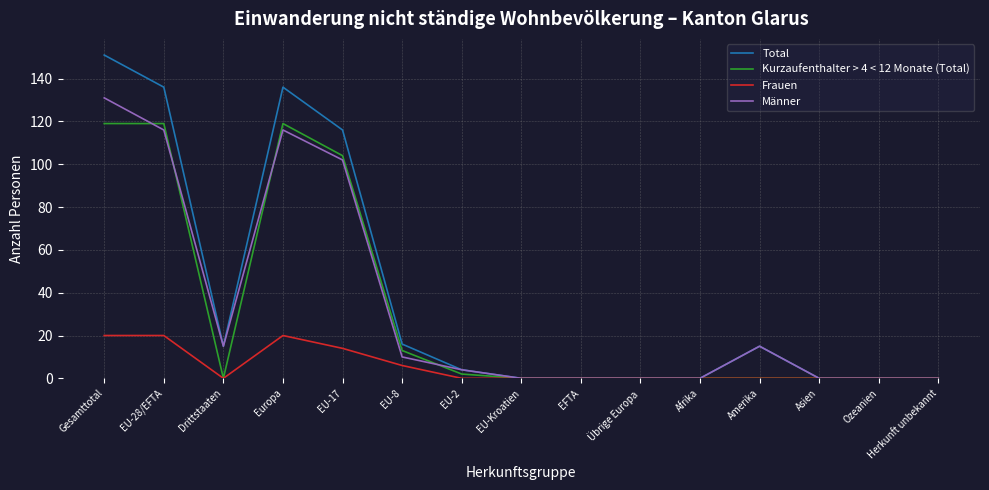

What is the sum of the Männer values at EU-28/EFTA and EFTA?

116